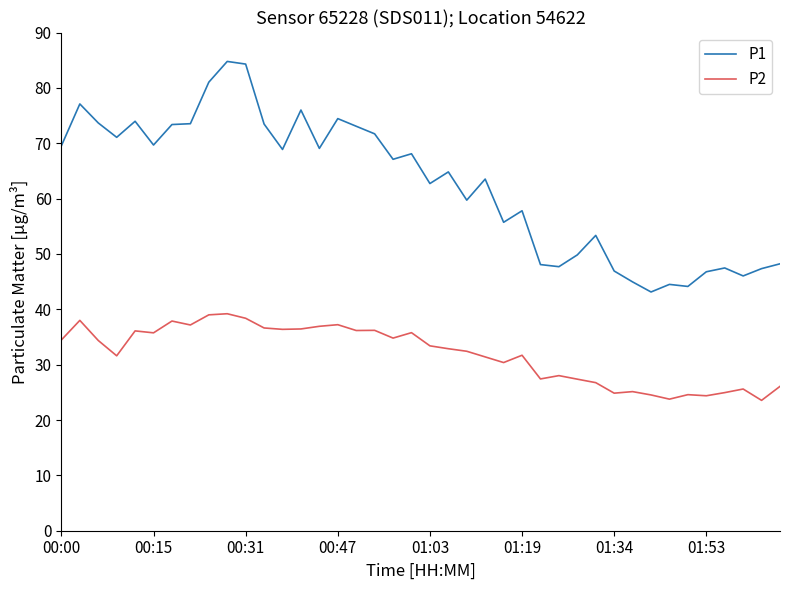

Rank the series by their maximum value, from highest to lowest.

P1, P2